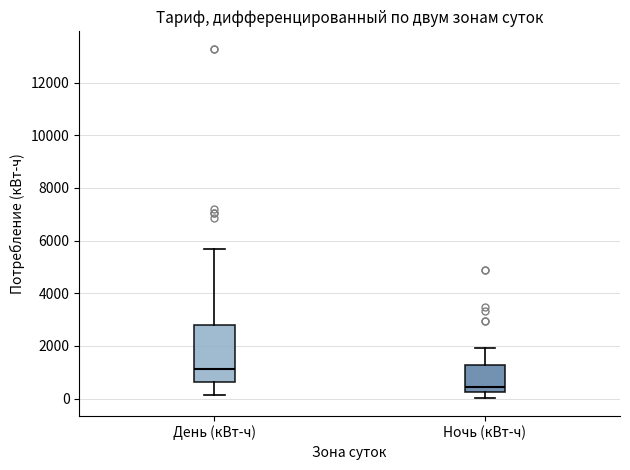

Where is the upper edge of the box for День (кВт-ч) on the y-axis? The values are not printed on the chart, so give them approximately, as read against the axis.

2800